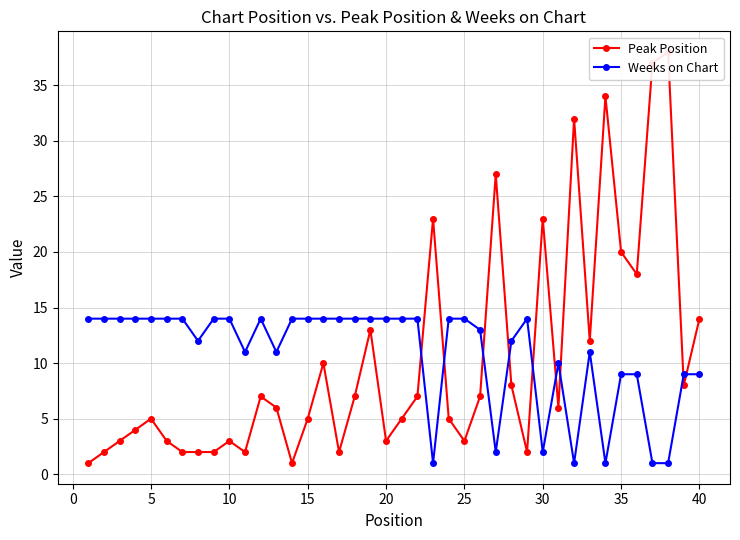

The value of Weeks on Chart at 35 is 9. True or false?

True